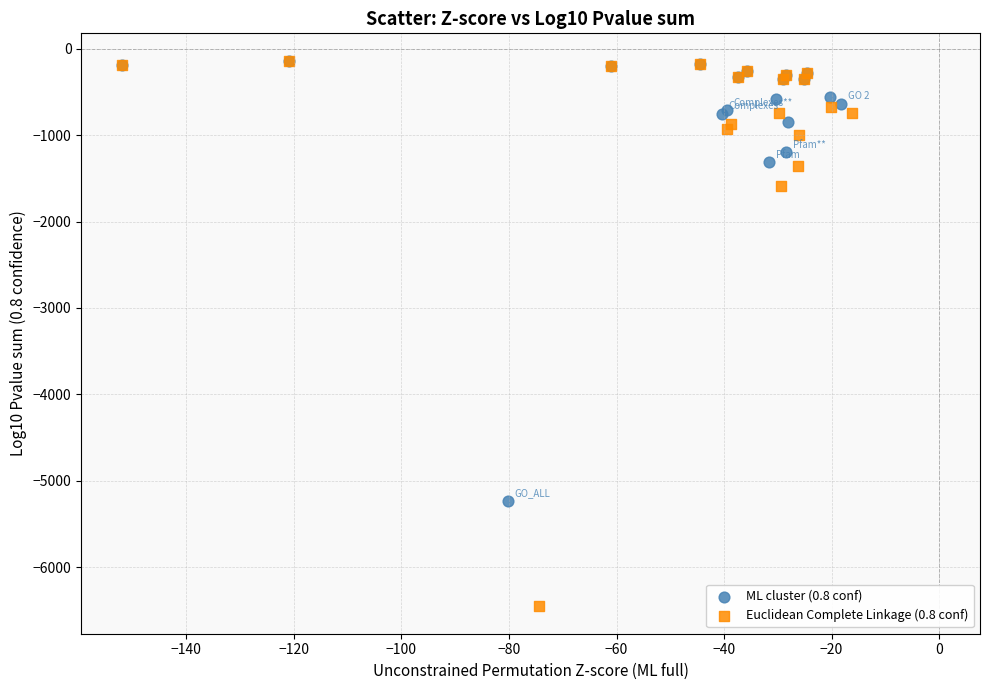

Which series has the widest spread of Y values?

Euclidean Complete Linkage (0.8 conf)